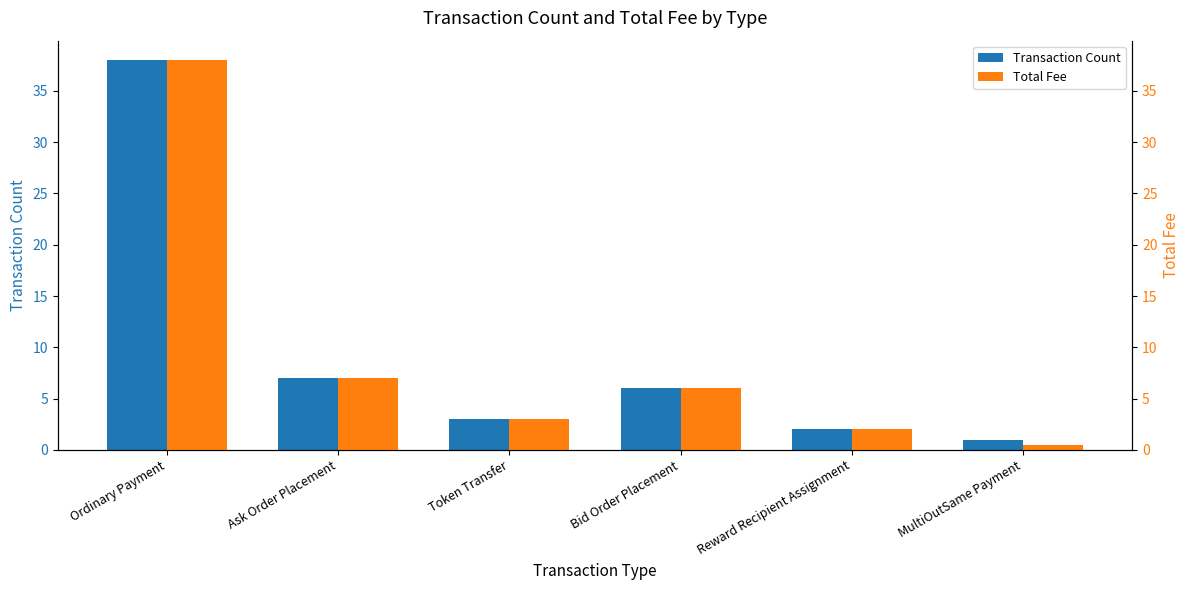

At which category is the sum across all series the highest?

Ordinary Payment